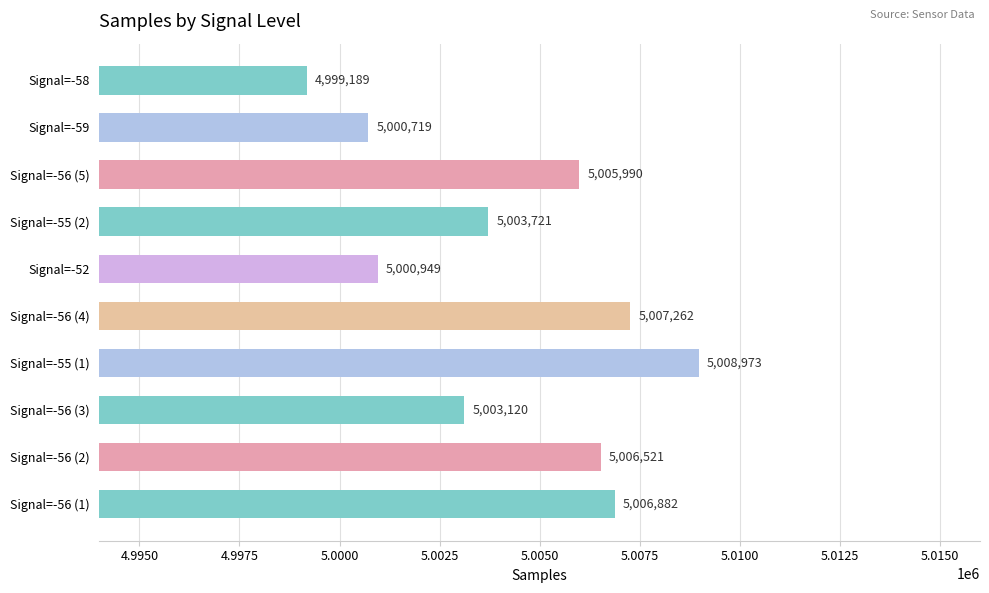

Is it true that the value at Signal=-58 is 7589630?

False